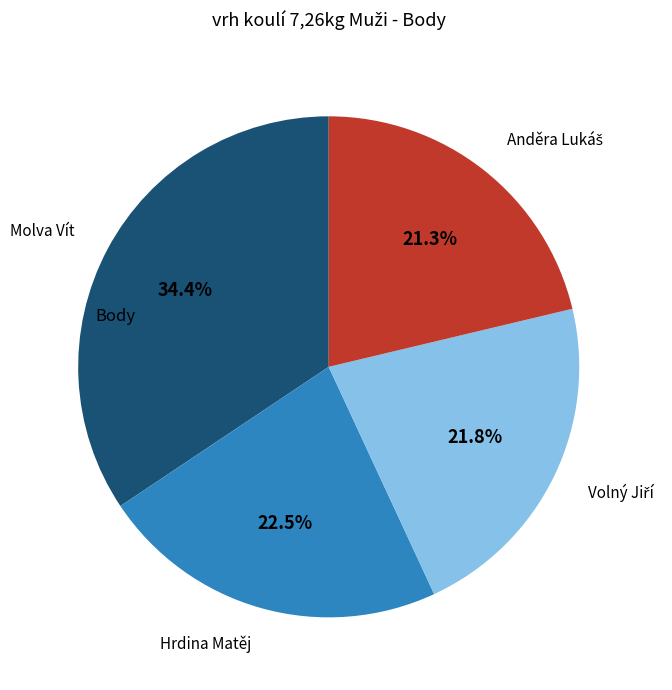

How many slices are in this pie chart?

4